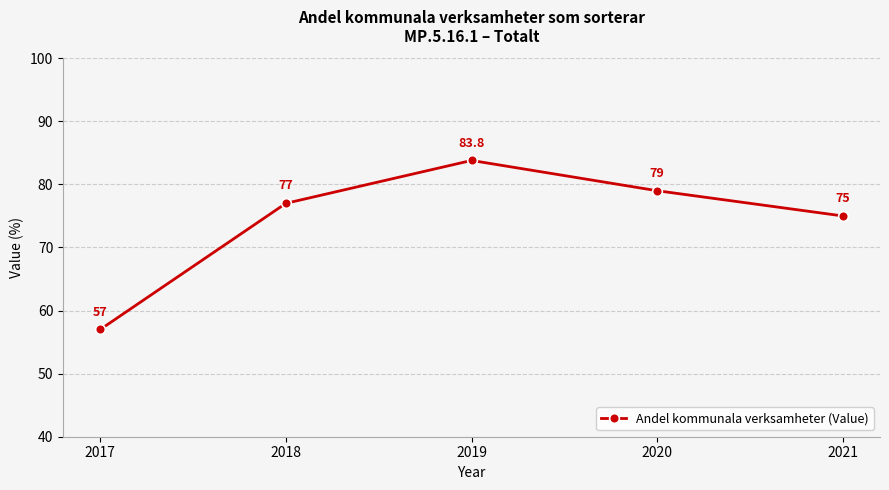

Is it true that the value at 2019 is 83.8?

True